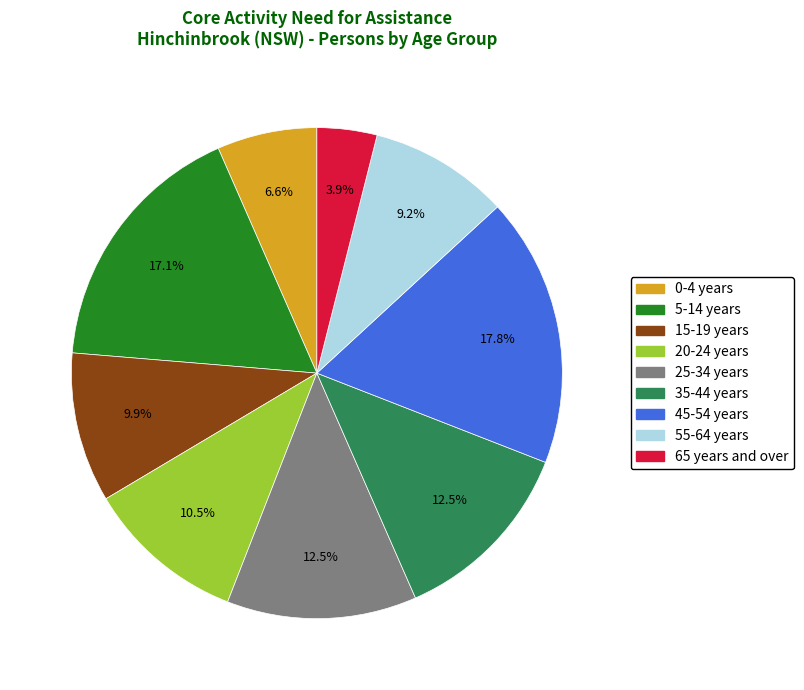

Which has a higher value, 0-4 years or 15-19 years?

15-19 years